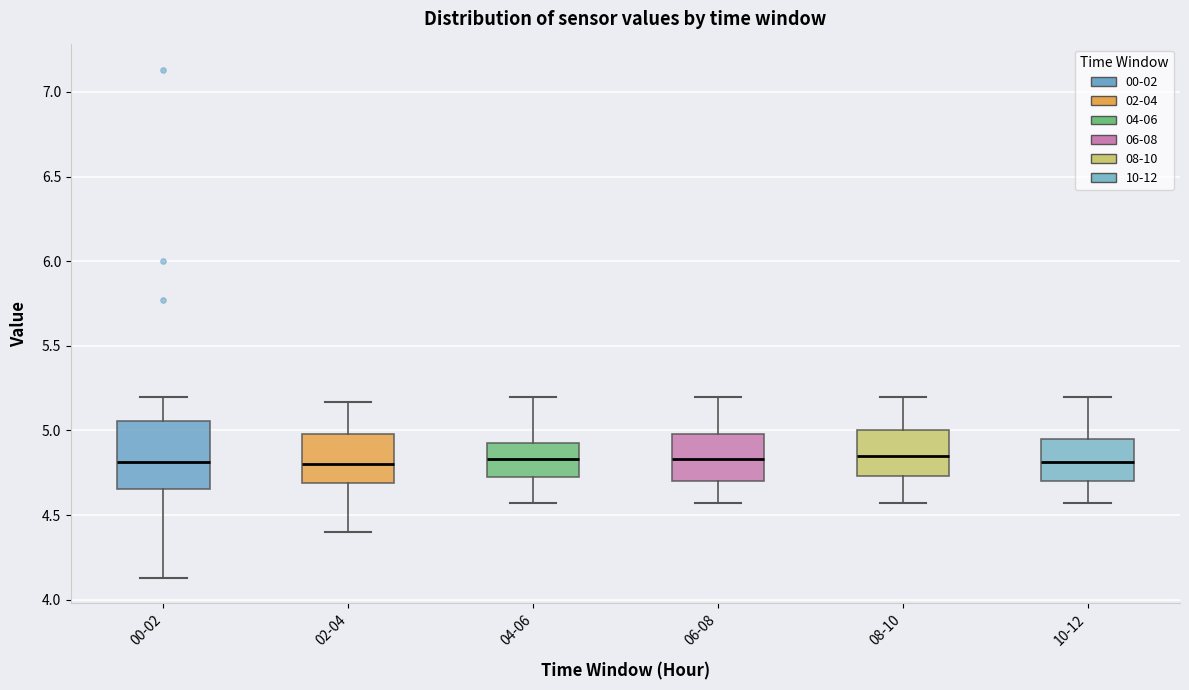

Reading left to right, read every box against the y-axis: the position of its median line, the range the box covers, and the ends of its whiskers. The values are not printed on the chart, so give them approximately, as read against the axis.

00-02: median 4.80, box 4.65 to 5.05, whiskers 4.15 to 5.20
02-04: median 4.80, box 4.70 to 5.00, whiskers 4.40 to 5.15
04-06: median 4.85, box 4.70 to 4.95, whiskers 4.55 to 5.20
06-08: median 4.85, box 4.70 to 5.00, whiskers 4.55 to 5.20
08-10: median 4.85, box 4.75 to 5.00, whiskers 4.55 to 5.20
10-12: median 4.80, box 4.70 to 4.95, whiskers 4.55 to 5.20